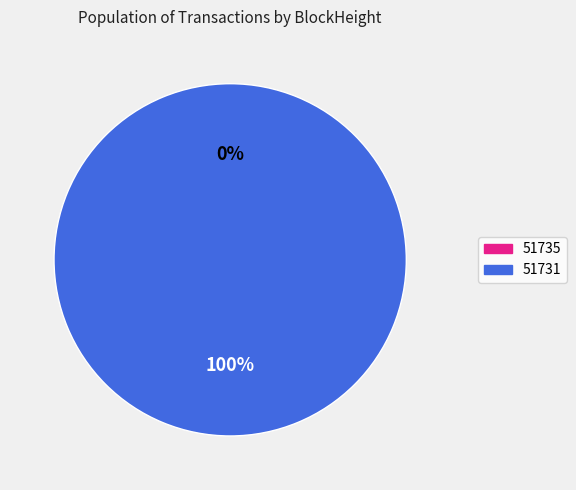

Which category has the biggest portion of the pie?

51731